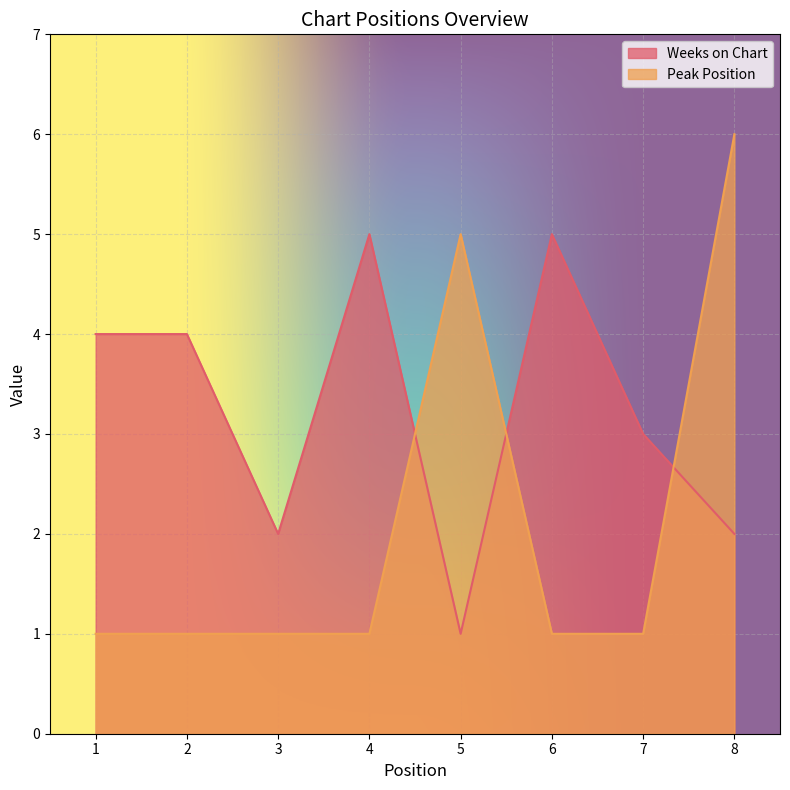

Which has a higher value, 1 or 7?

1